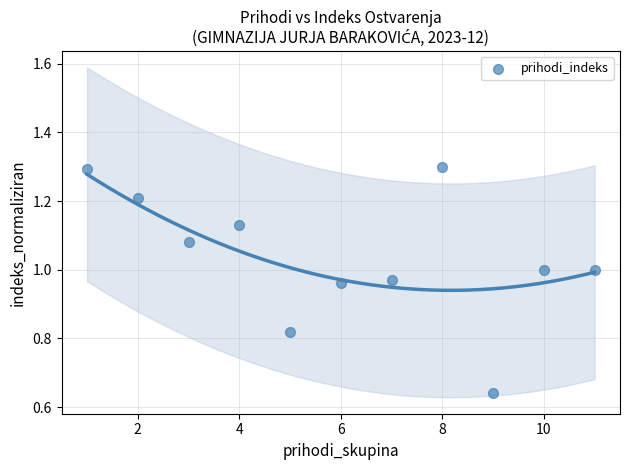

What is the range of X values (max minus min)?

10.0